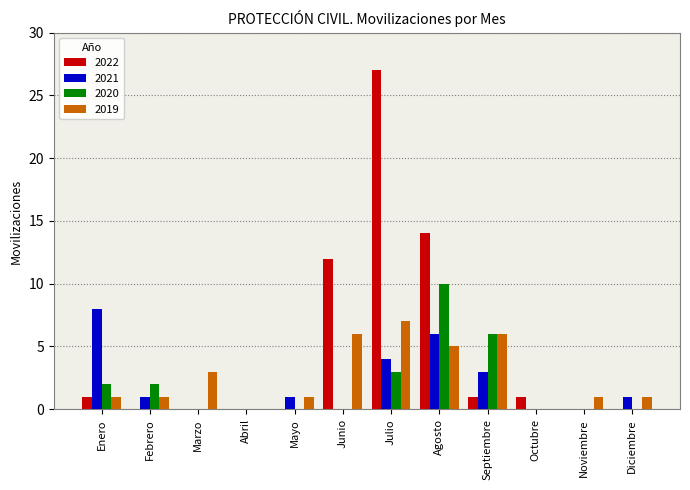

The 2022 series shows -13 at Abril. True or false?

False